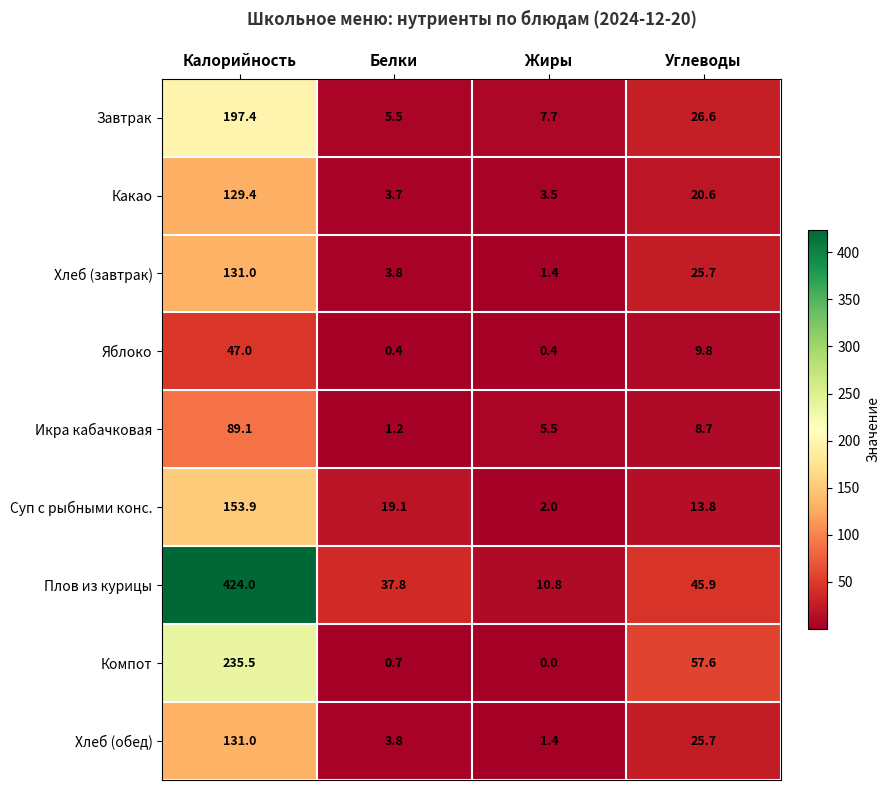

Which category has the lowest value across all series?

Жиры